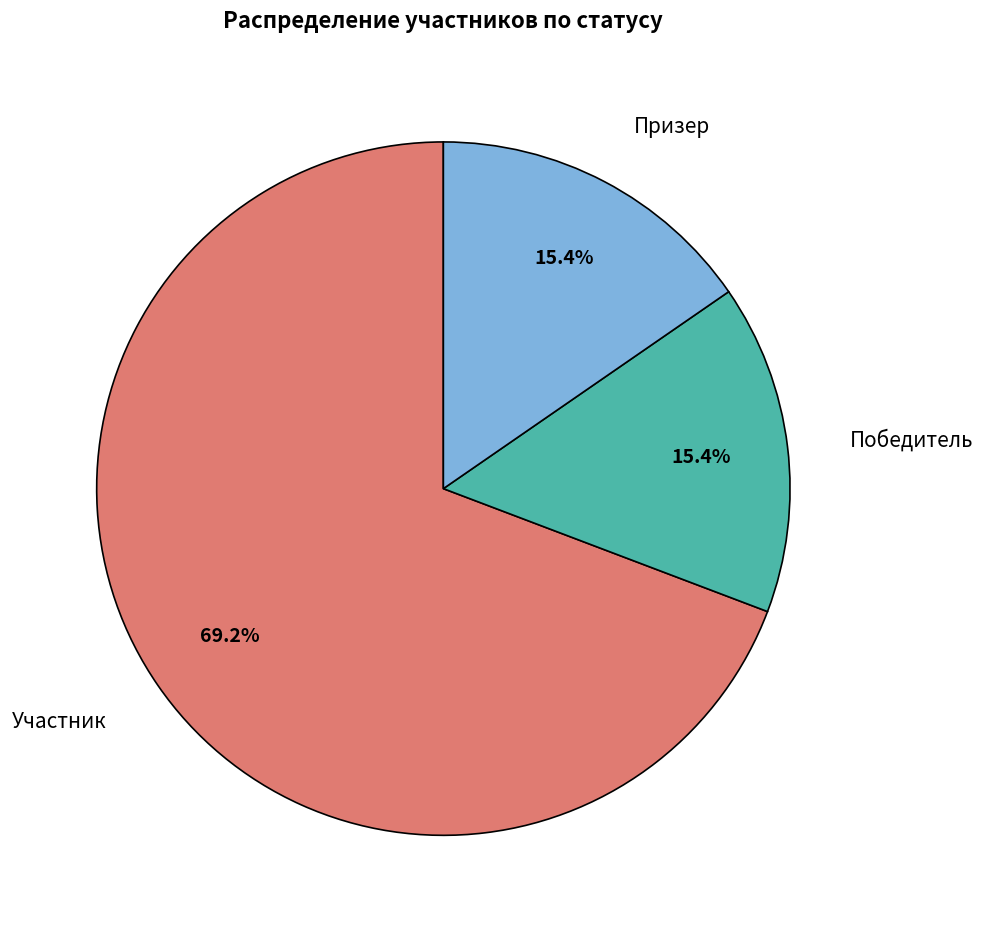

What percentage is the Призер slice, to the nearest percent?

15%